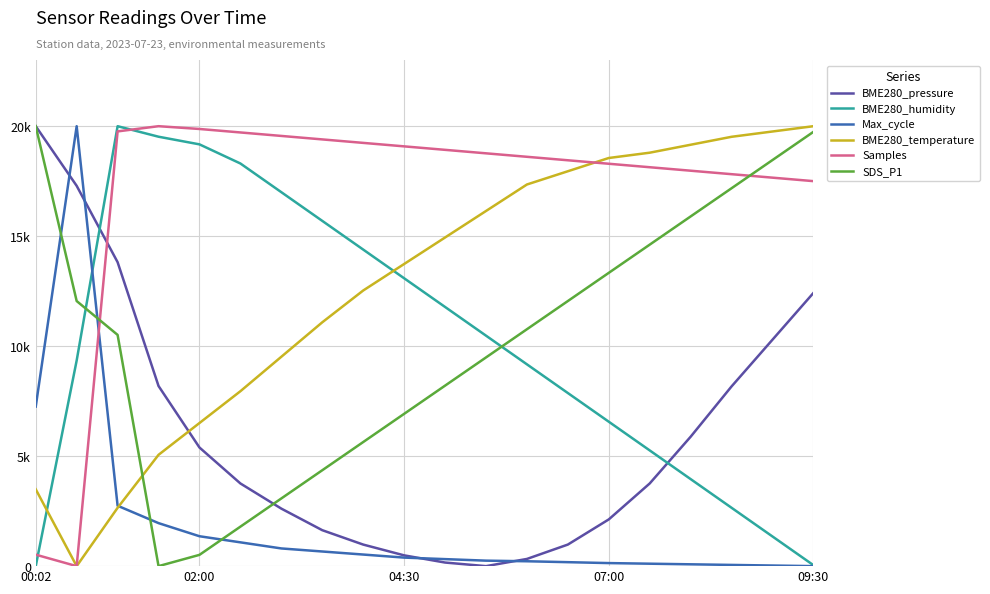

Is this an area chart (filled region under the line)?

No